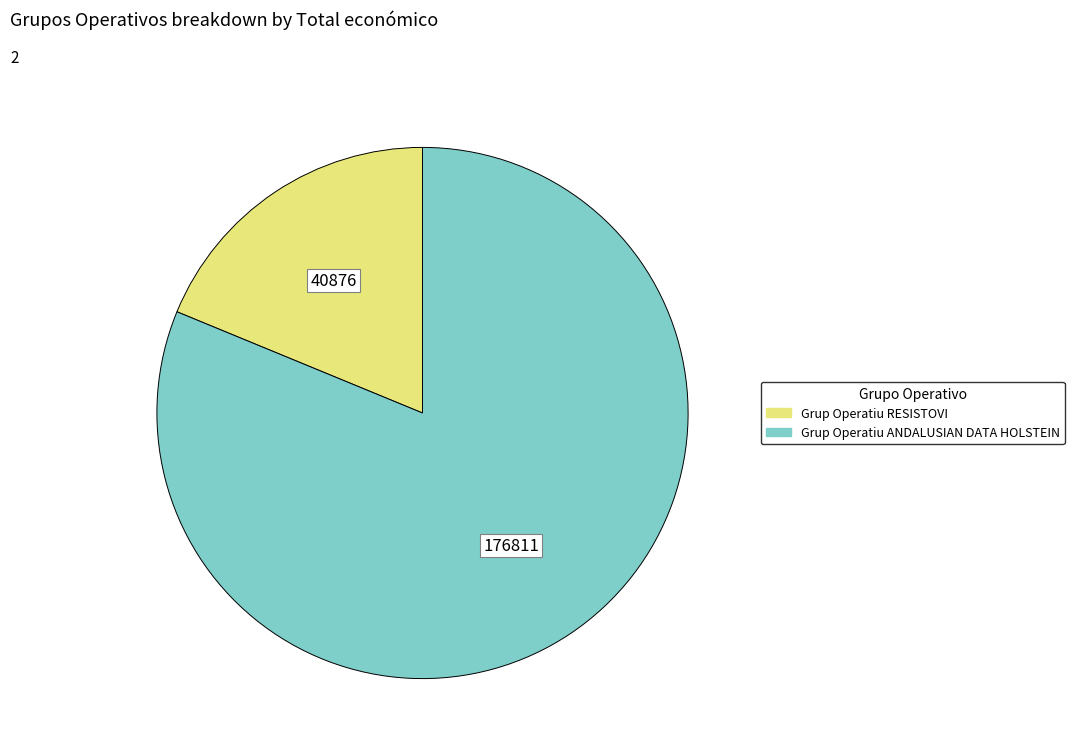

Is it true that Grup Operatiu ANDALUSIAN DATA HOLSTEIN is 81% of the pie?

True